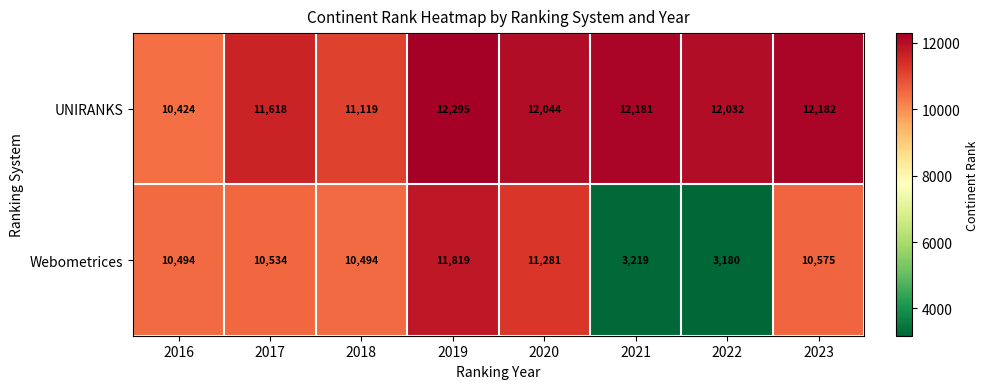

Reading right to left, transcribe all the data shown in this chart.

UNIRANKS: 12182	12032	12181	12044	12295	11119	11618	10424
Webometrices: 10575	3180	3219	11281	11819	10494	10534	10494